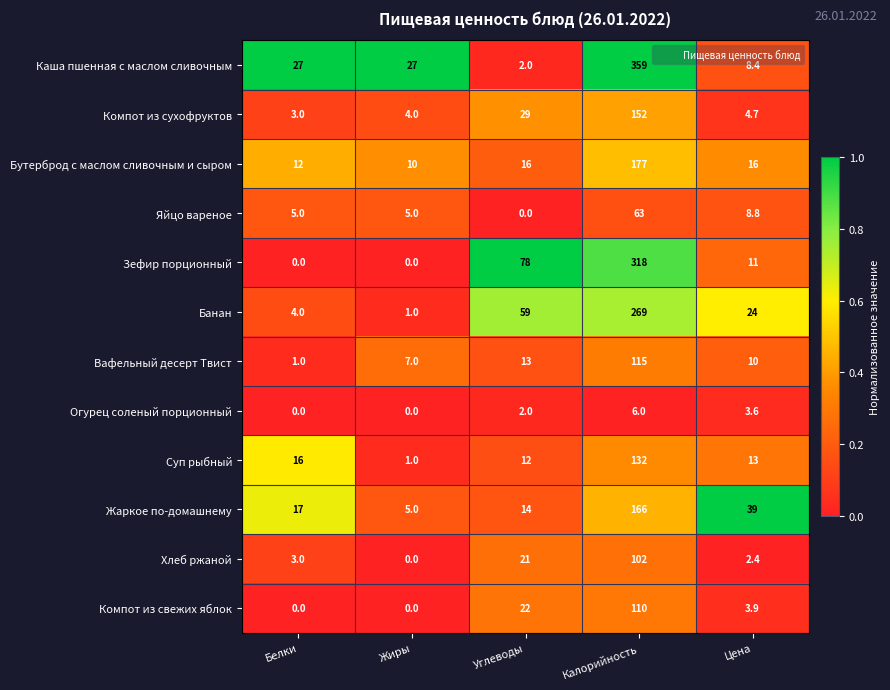

List the series in order of their peak value, highest first.

Каша пшенная с маслом сливочным, Зефир порционный, Банан, Бутерброд с маслом сливочным и сыром, Жаркое по-домашнему, Компот из сухофруктов, Суп рыбный, Вафельный десерт Твист, Компот из свежих яблок, Хлеб ржаной, Яйцо вареное, Огурец соленый порционный